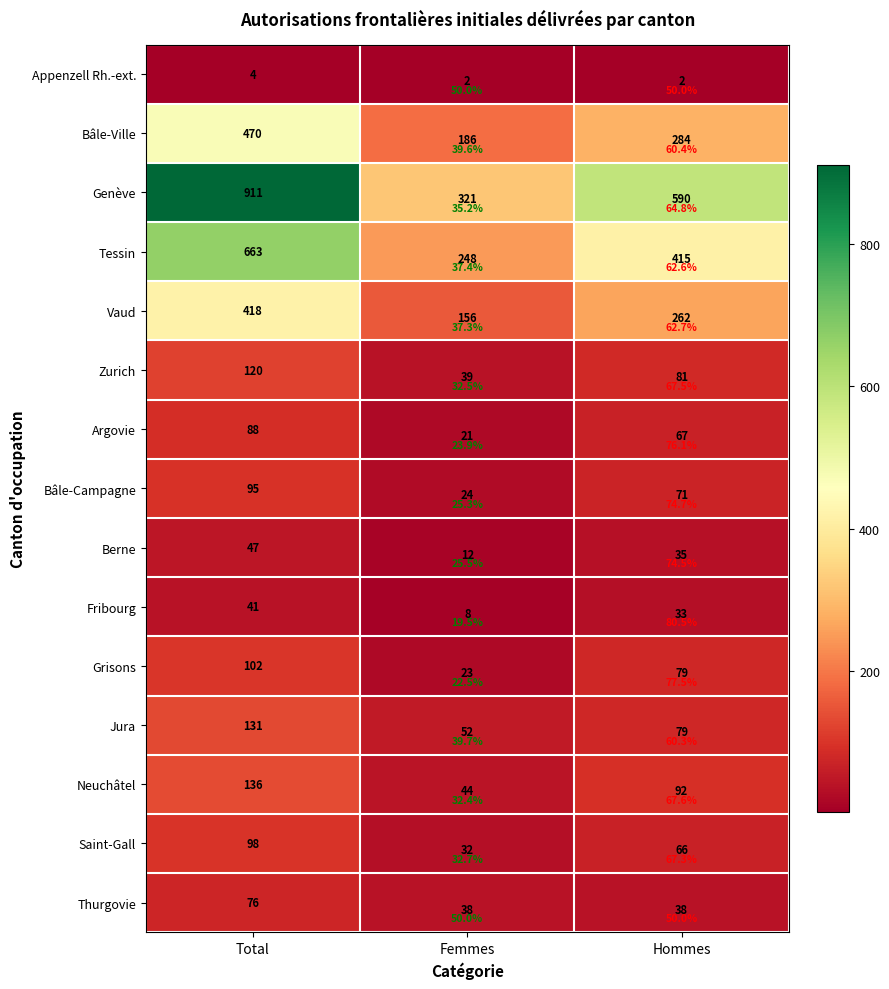

What is the minimum value shown in the chart?

2